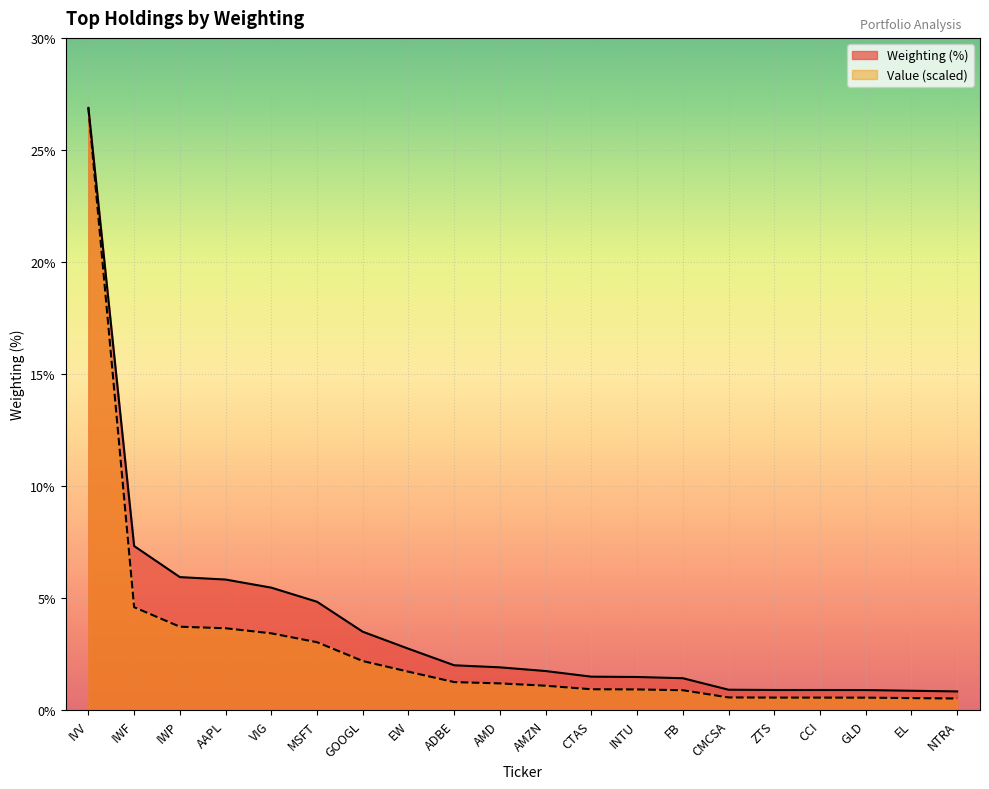

True or false: Value (M) has a value of 2.2 at GOOGL.

True